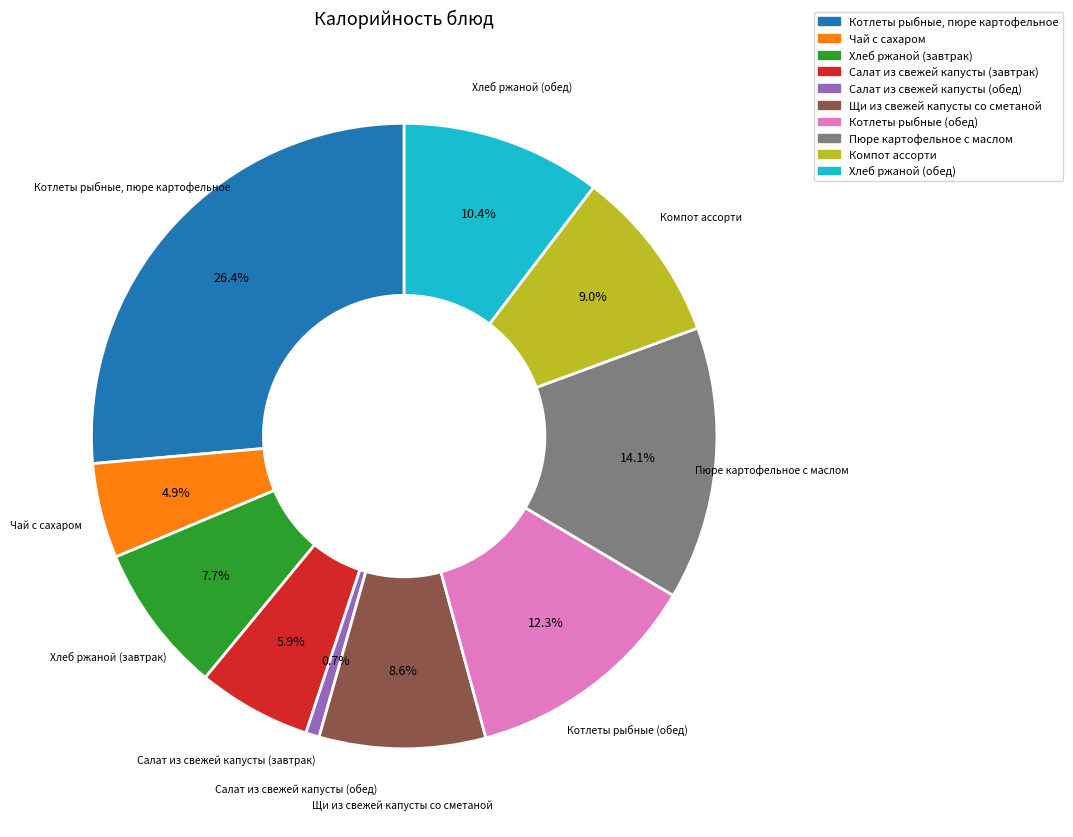

What percentage is the Салат из свежей капусты (обед) slice, to the nearest percent?

1%